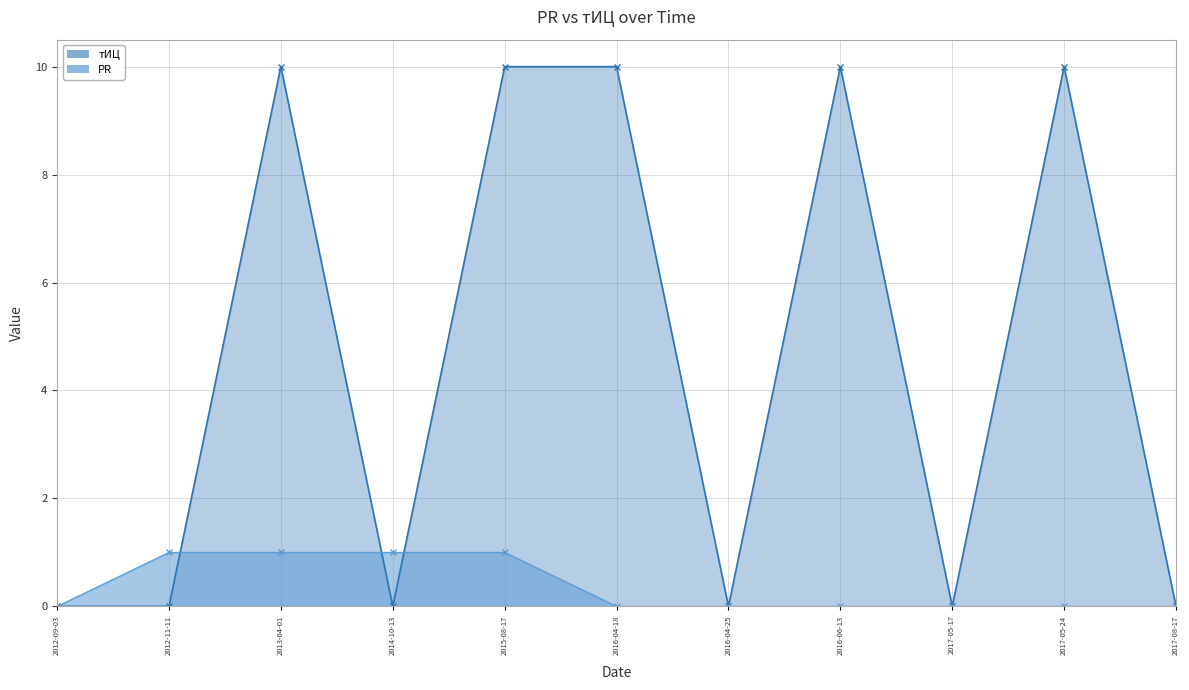

What is the label of the 8th point from the right?

2014-10-13